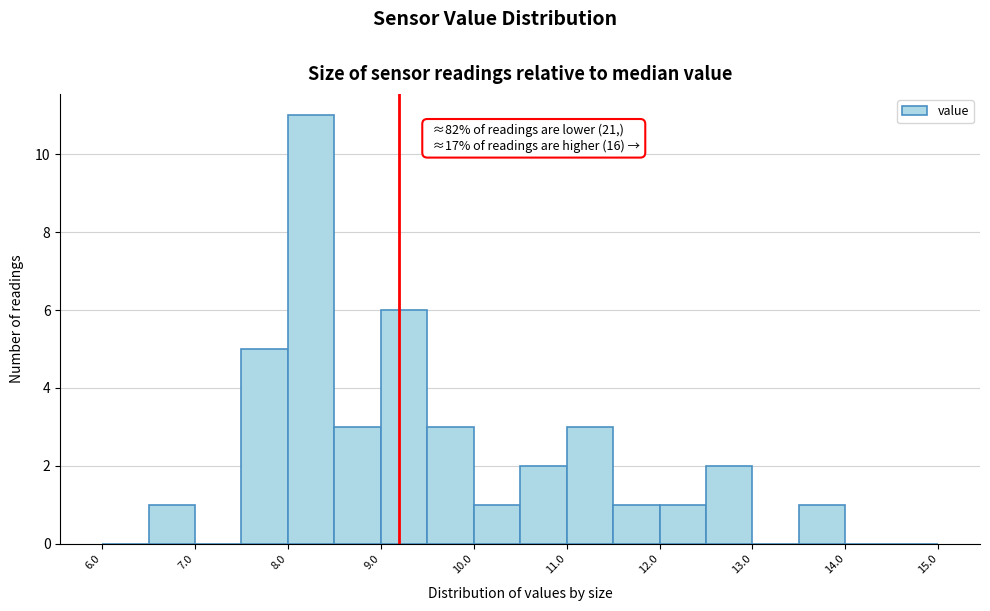

Over which range of the x-axis is the bar tallest?

8.0 to 8.5